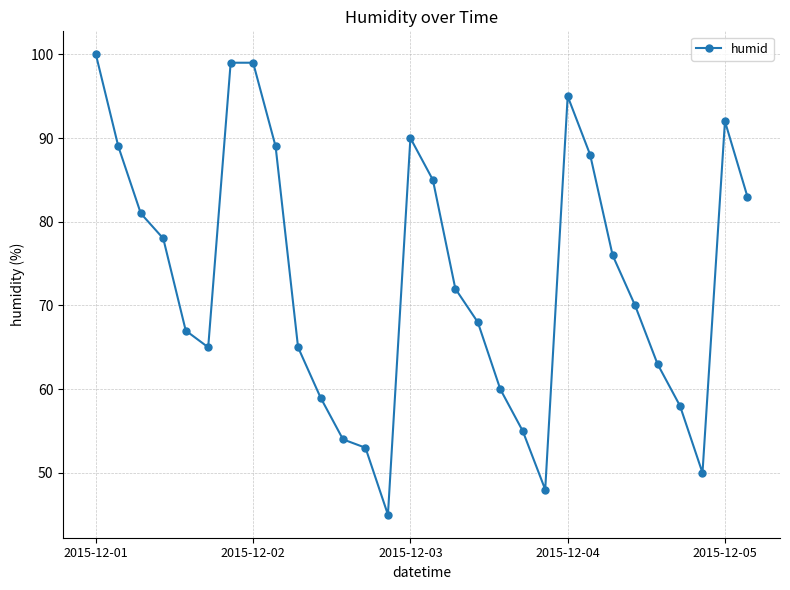

What is the value of the 23rd point from the left?

88